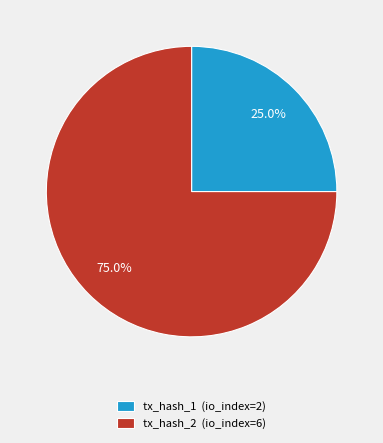

The tx_hash_1 (io_index=2) slice represents 25% of the pie. True or false?

True